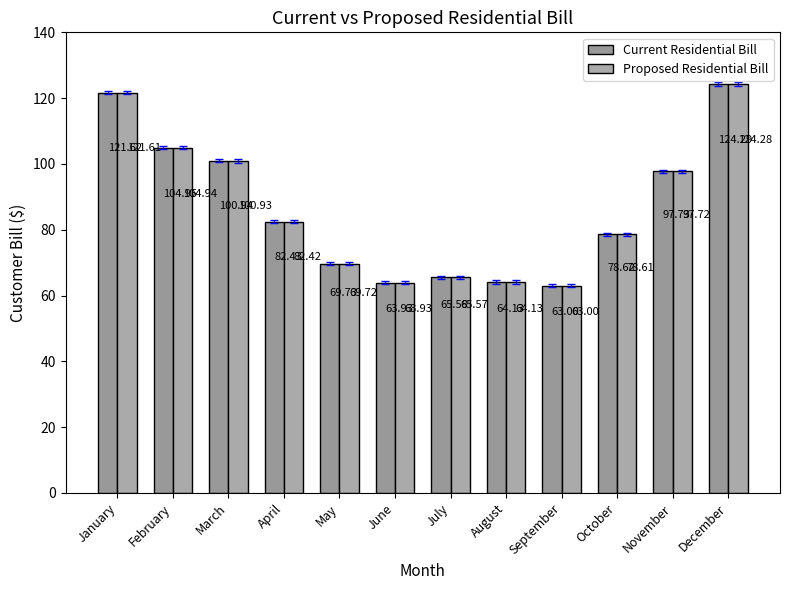

At May, list the series in order from smallest to largest.

Proposed Residential Bill, Current Residential Bill